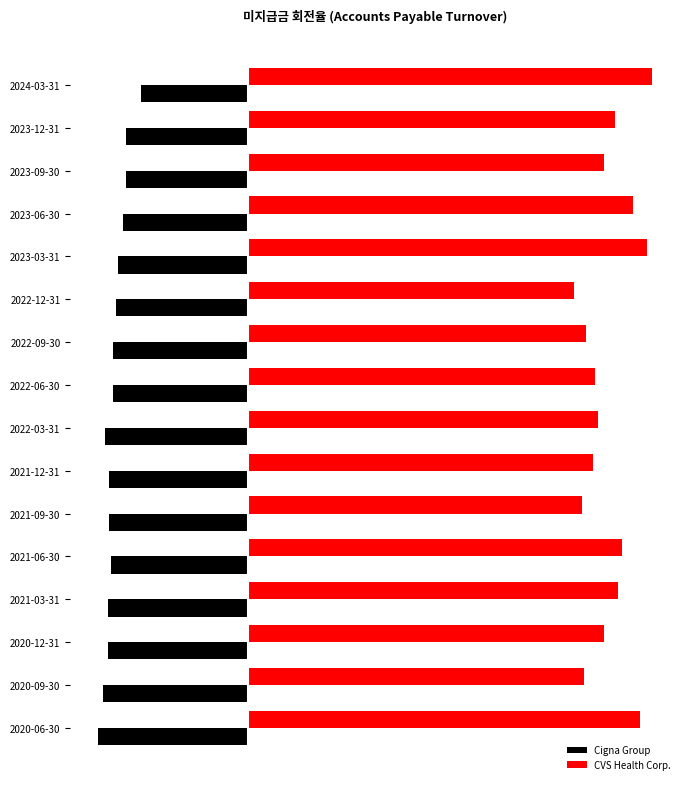

What are all the series names shown in the legend?

Cigna Group, CVS Health Corp.